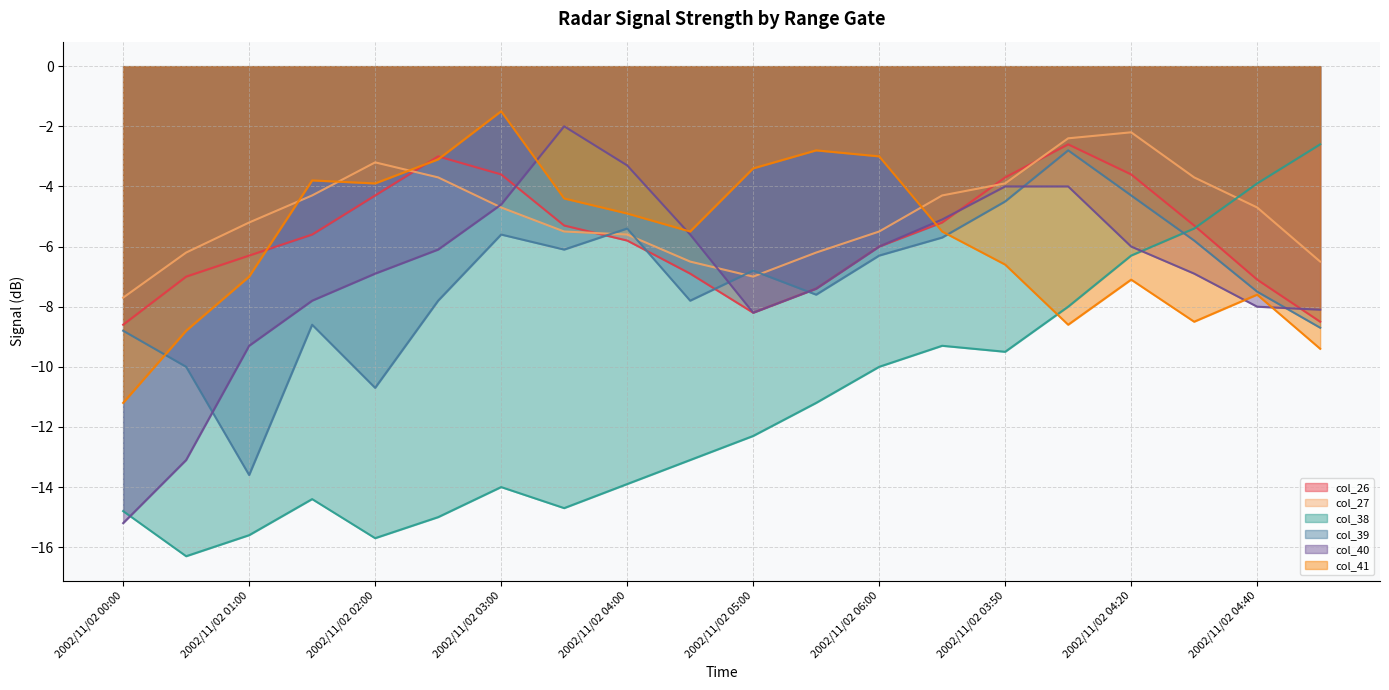

Does the chart display data point markers on the line(s)?

No